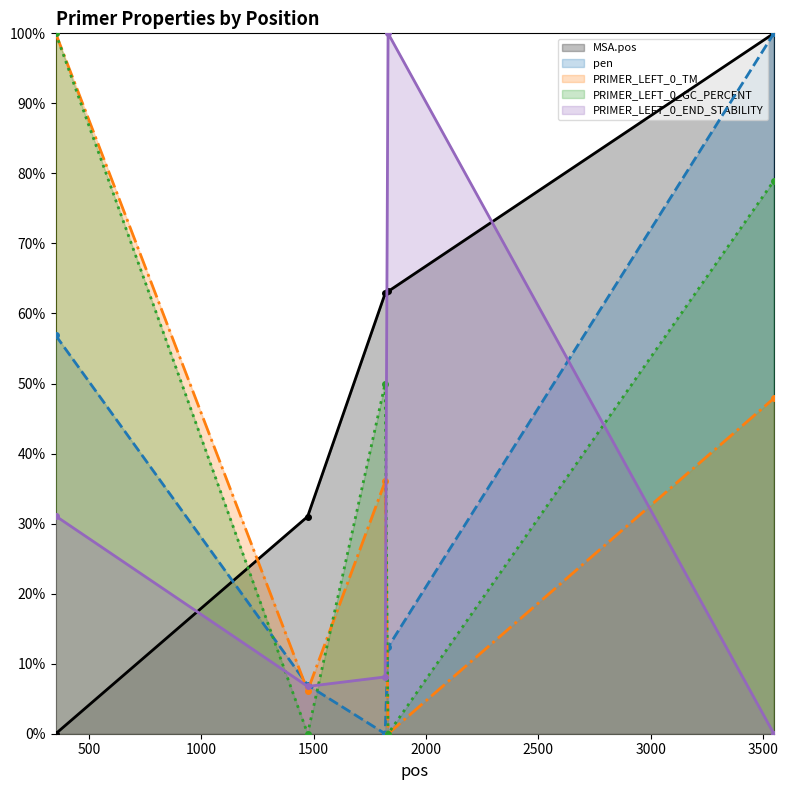

Where is the first local minimum for PRIMER_LEFT_0_END_STABILITY?

1473